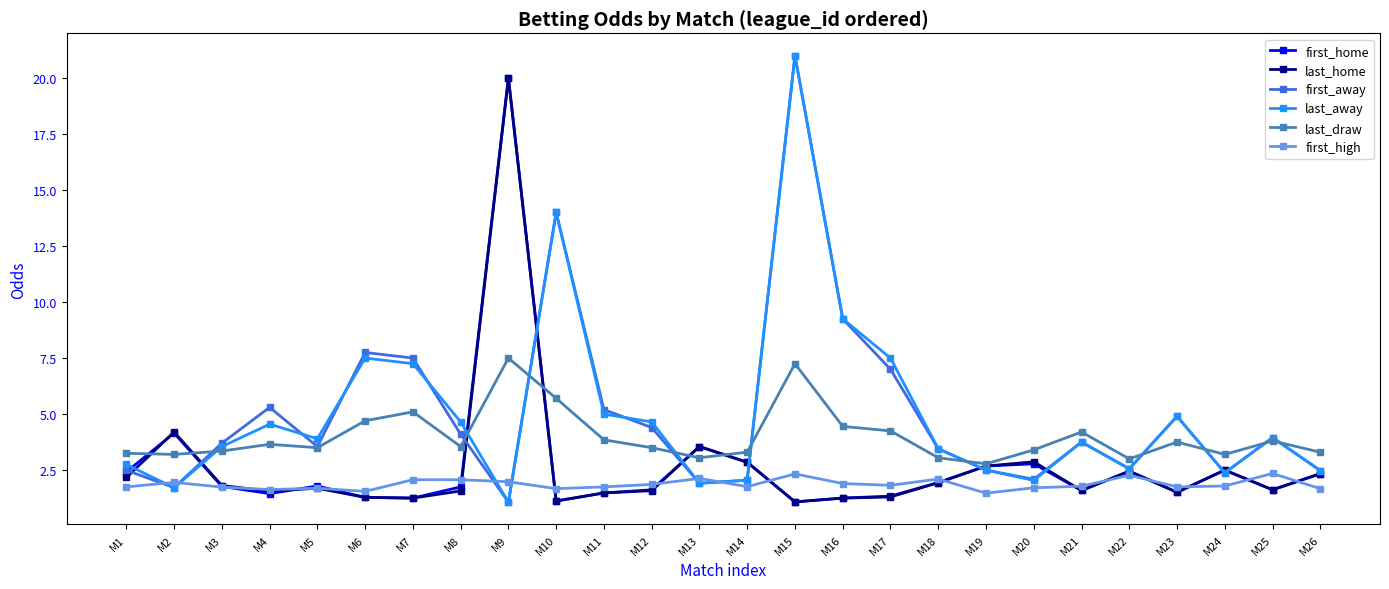

What is the total value across all series at M22?

15.3